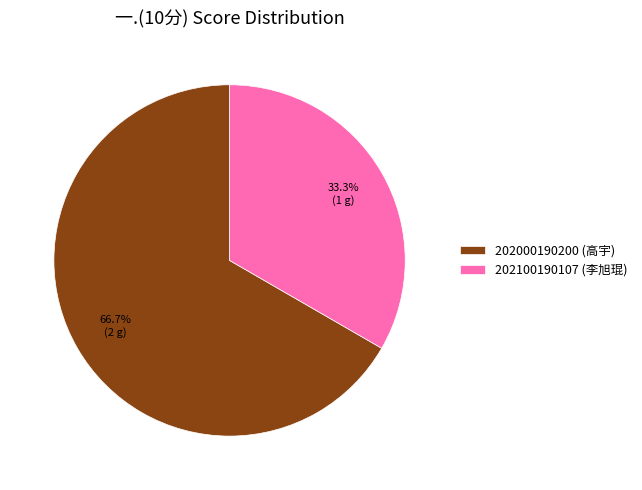

The 202100190107 slice represents 22% of the pie. True or false?

False